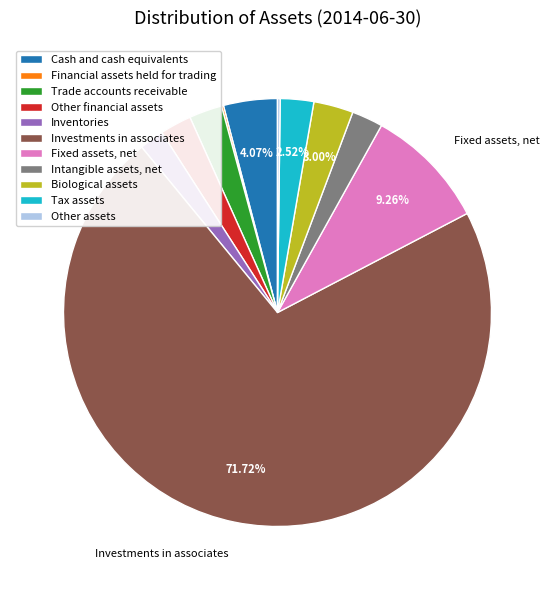

Combined, do Investments in associates and Intangible assets, net account for over 50%?

Yes